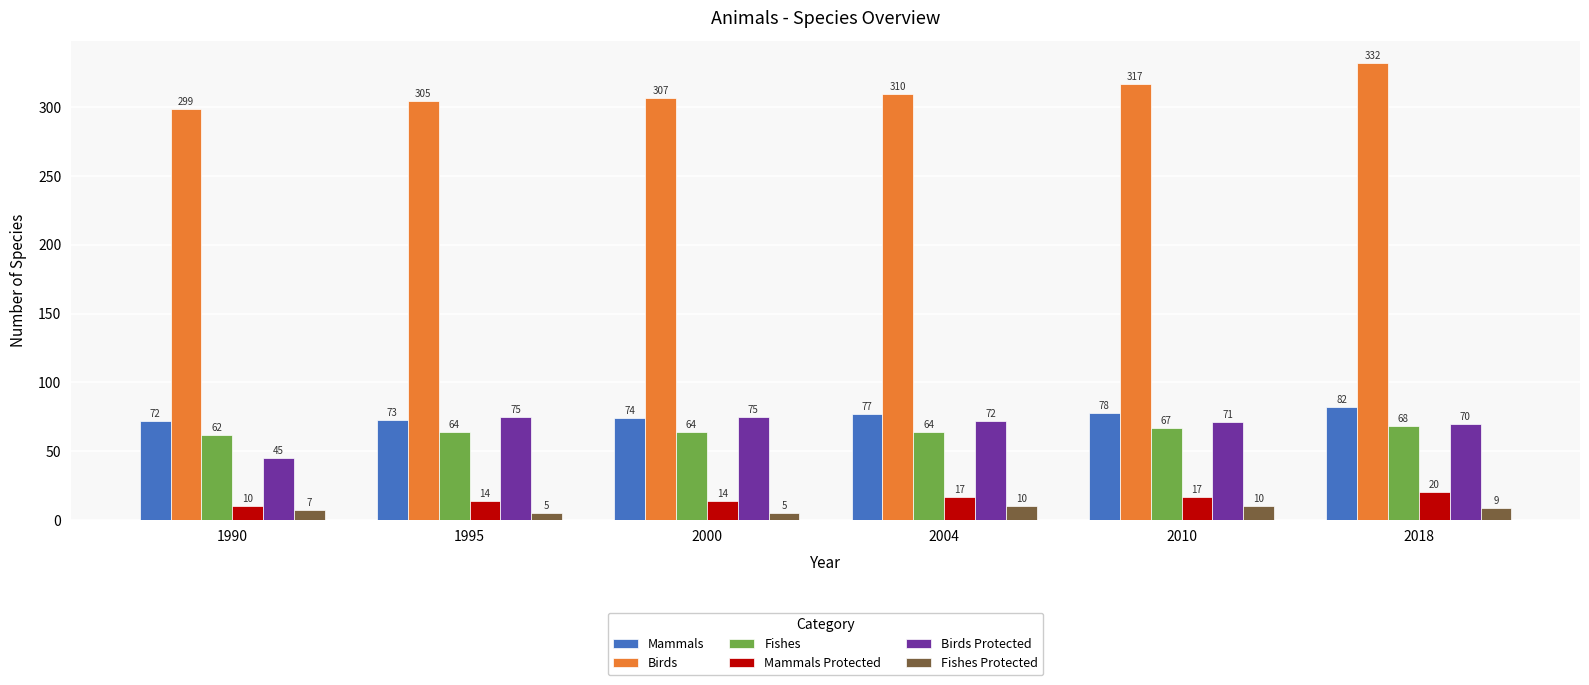

At which label is Birds Protected closest to 60?

2018